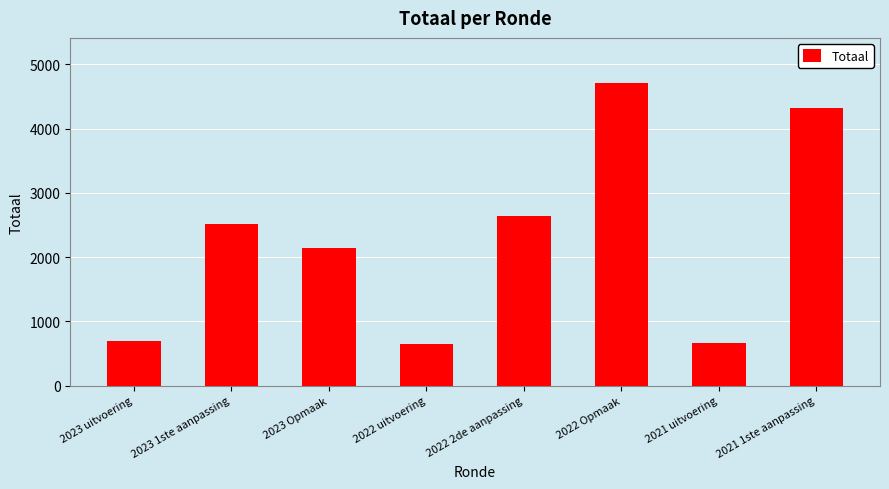

What is the change in value from 2023 uitvoering to 2021 1ste aanpassing?

+3617